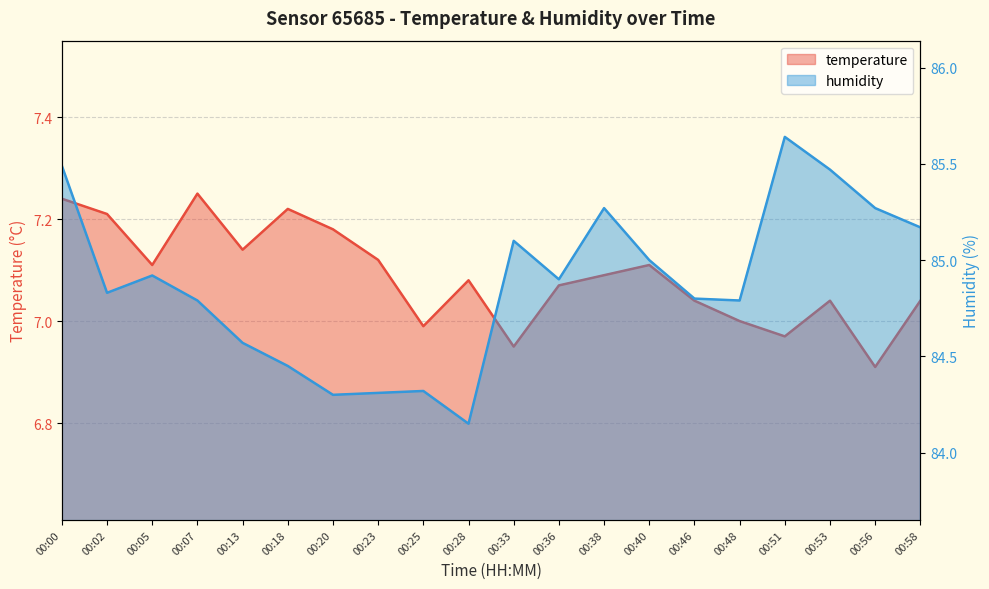

How many data points does each series have?

20